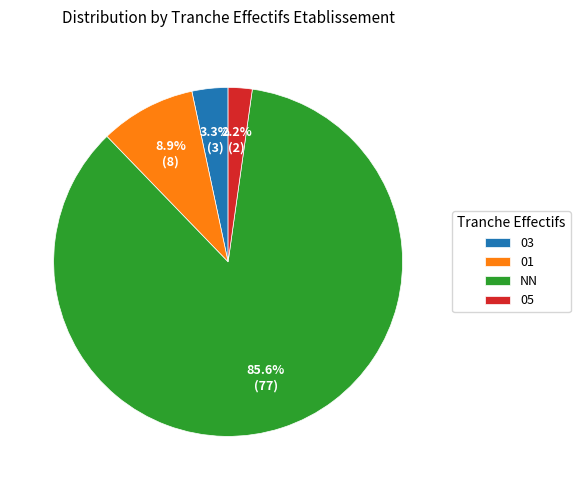

Count the number of slices in the pie.

4